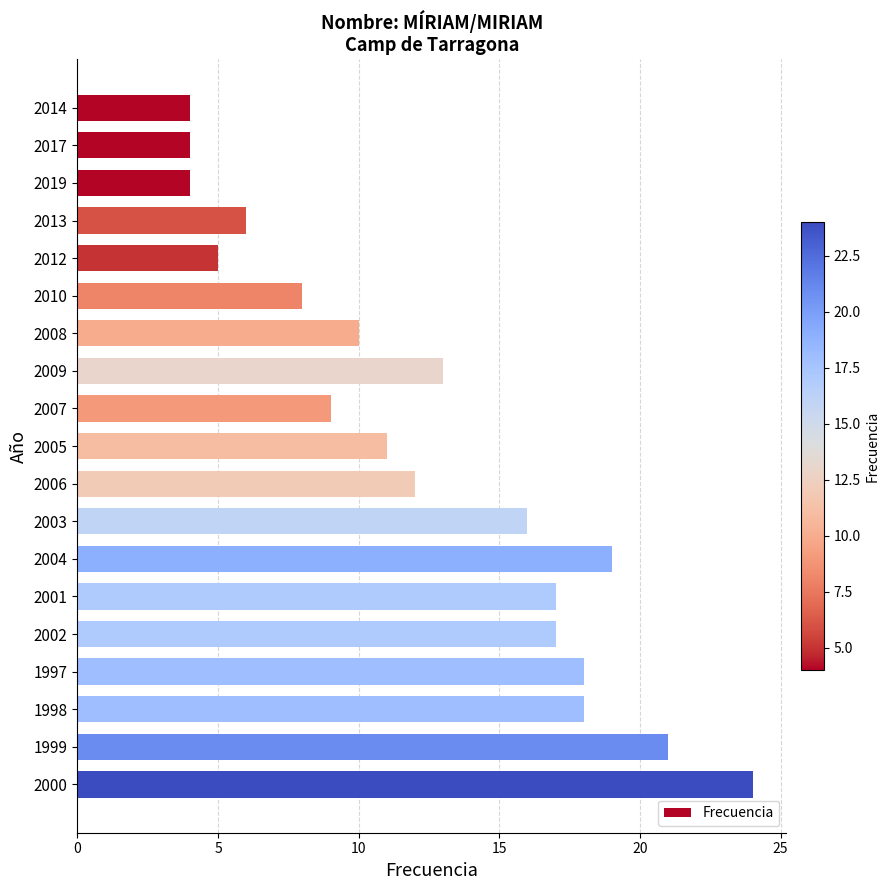

How many bars are there in total?

19